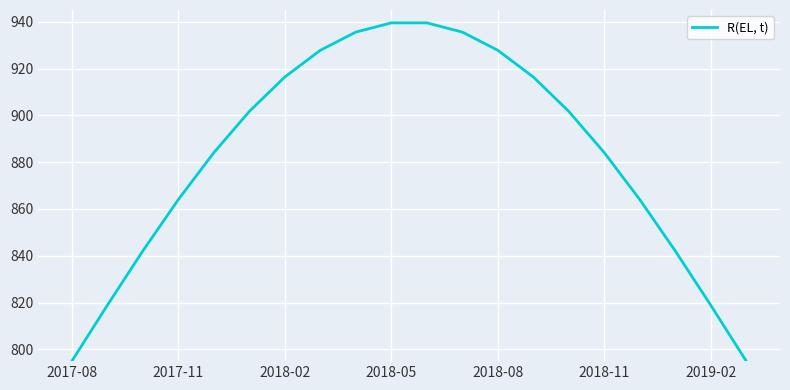

What is the greatest value displayed?

939.5